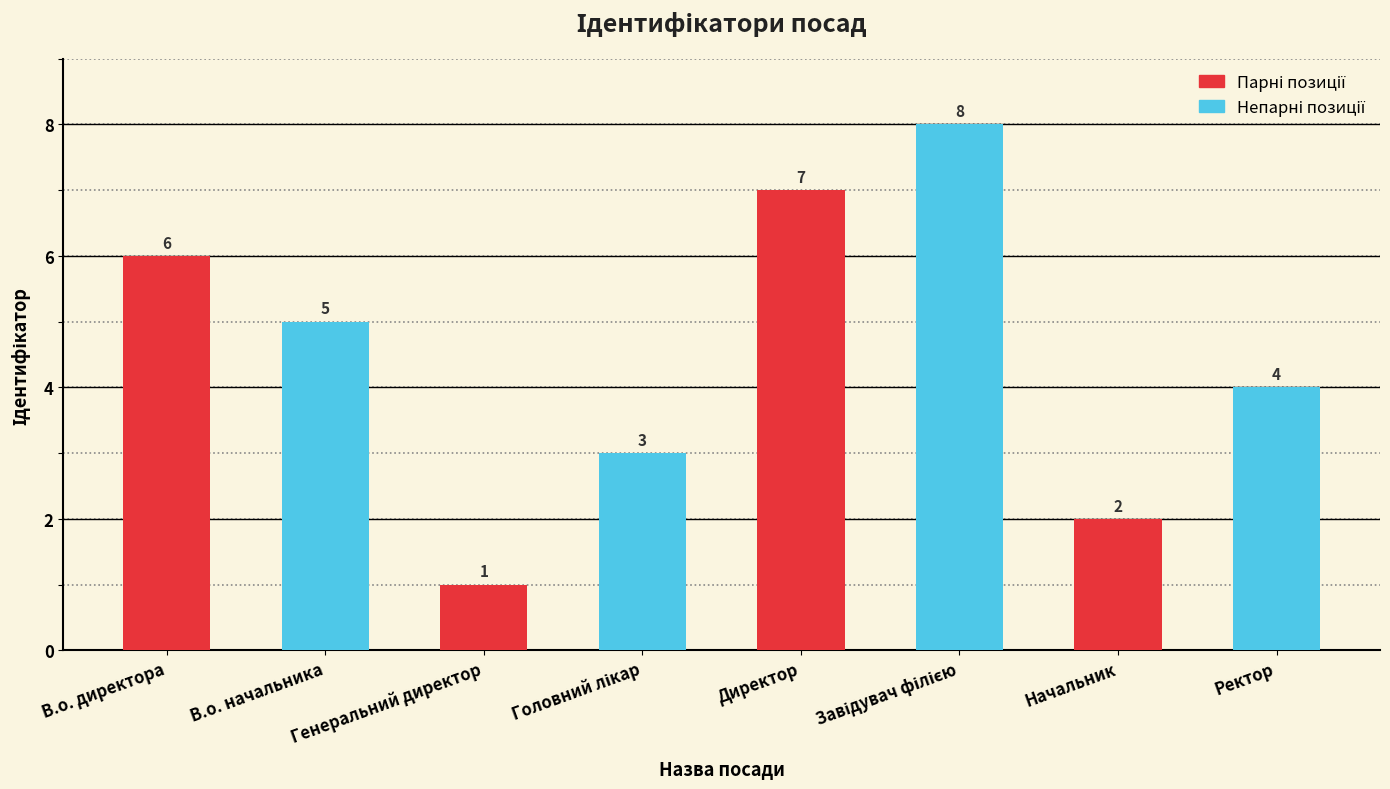

Approximately how many times larger is the value at Генеральний директор compared to Ректор?

0.2